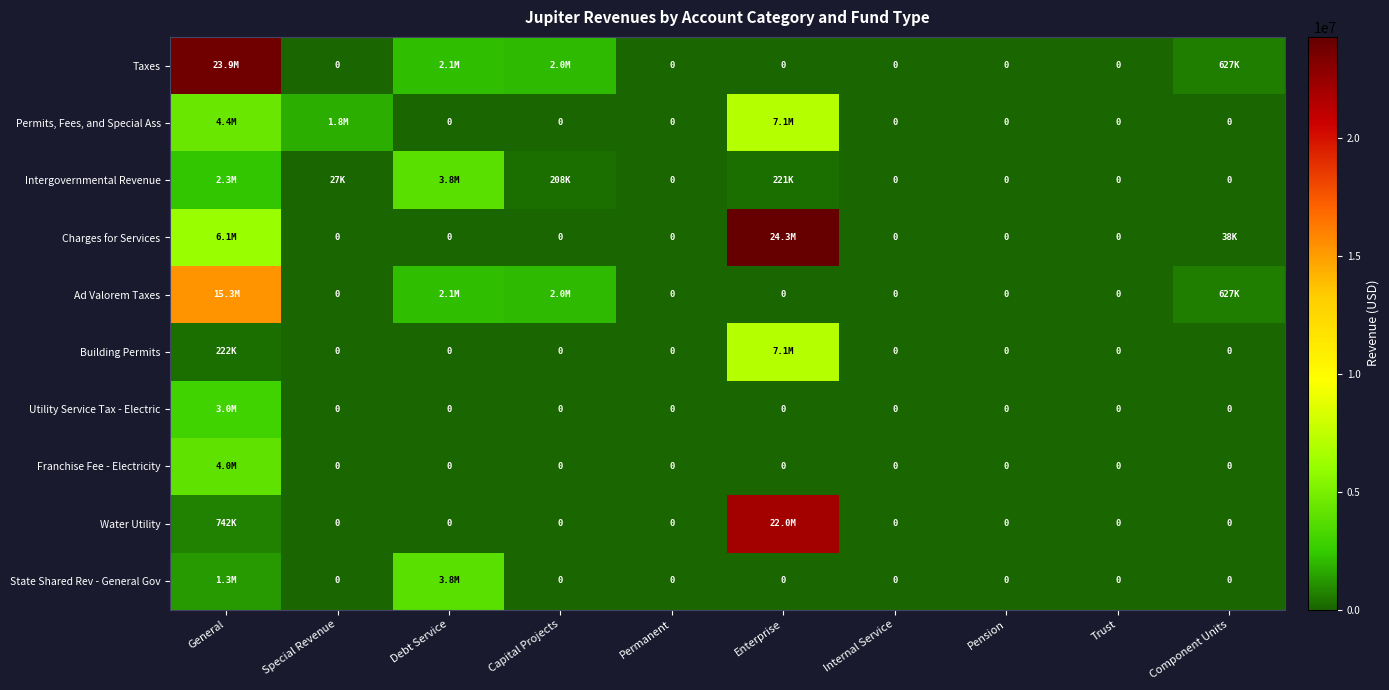

Which series has the largest range (max minus min)?

Charges for Services